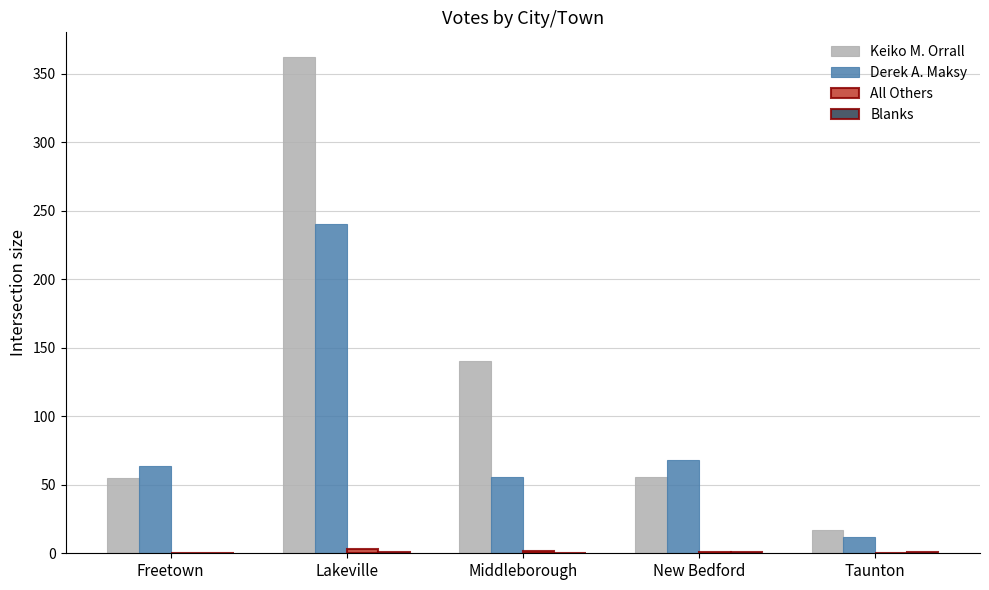

Is it true that Keiko M. Orrall equals 140 at Middleborough?

True